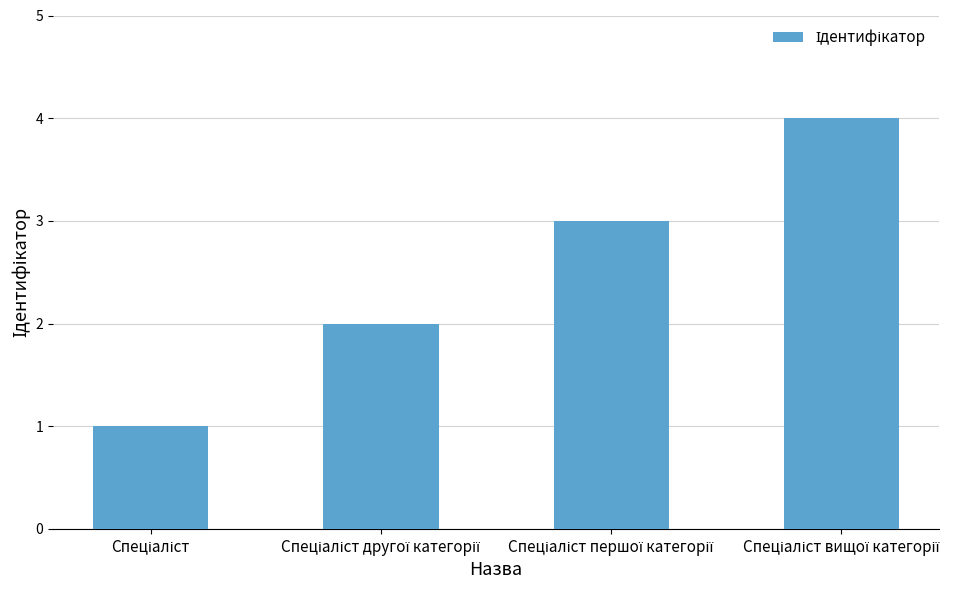

What is the maximum value shown in the chart?

4